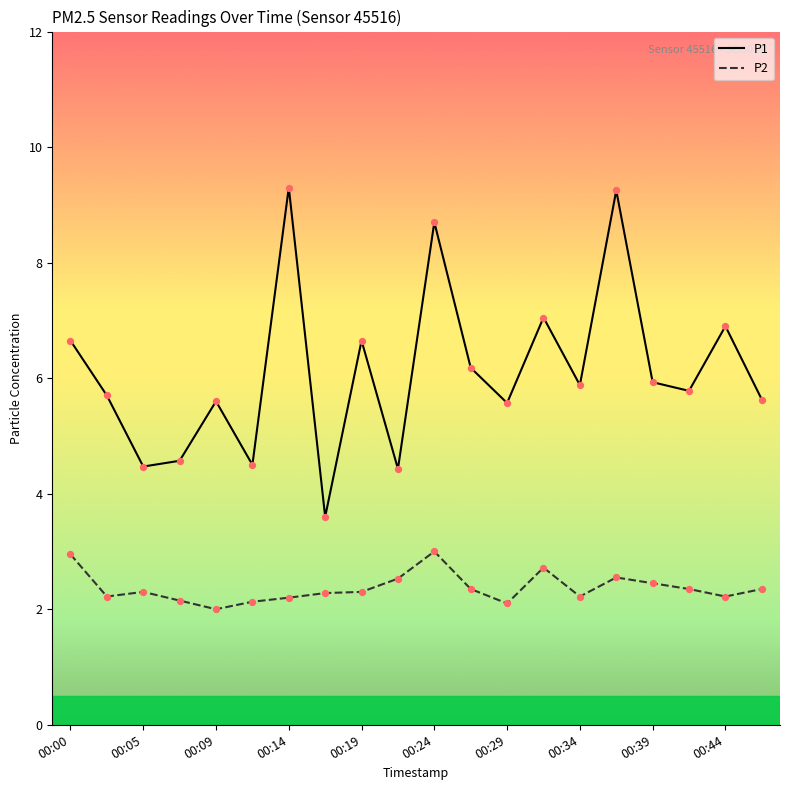

Which series has the largest total across all categories?

P1